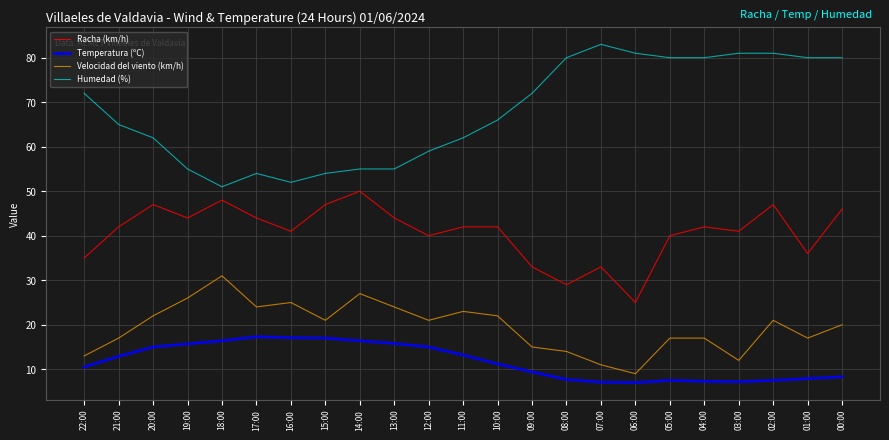

How many lines are shown in the chart?

4